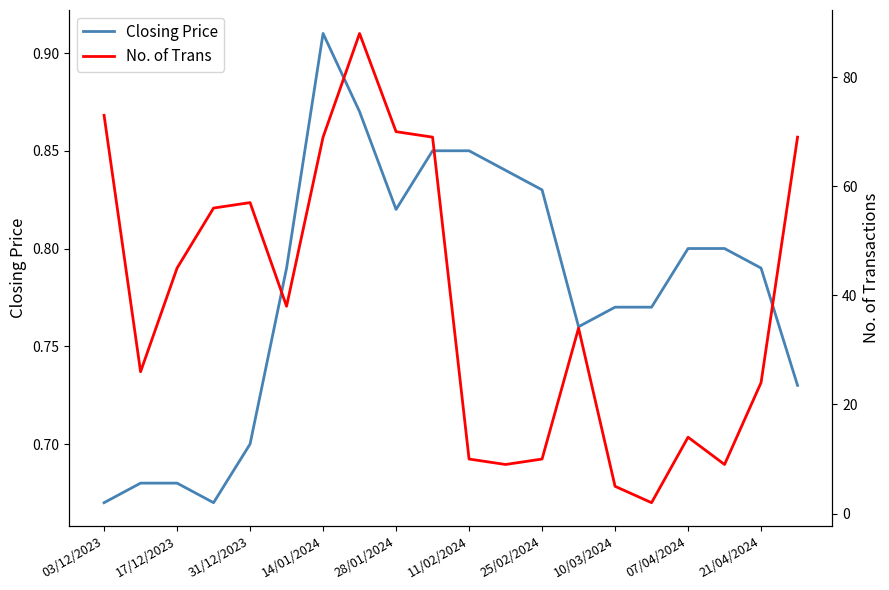

The value of Closing Price at 21/04/2024 is 0.4. True or false?

False